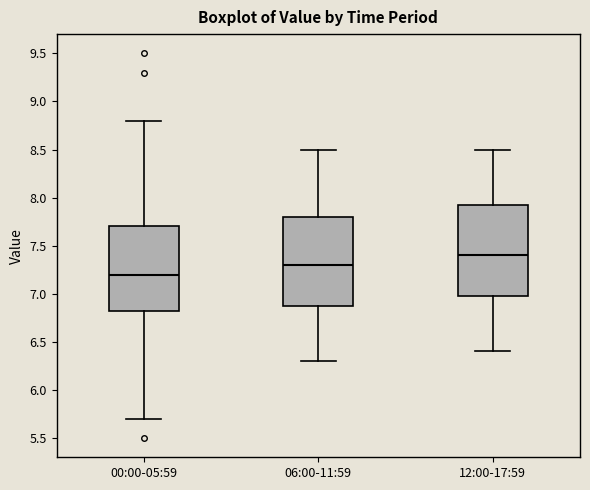

Where does the median line of the box for 12:00-17:59 sit on the y-axis? The values are not printed on the chart, so give them approximately, as read against the axis.

7.40